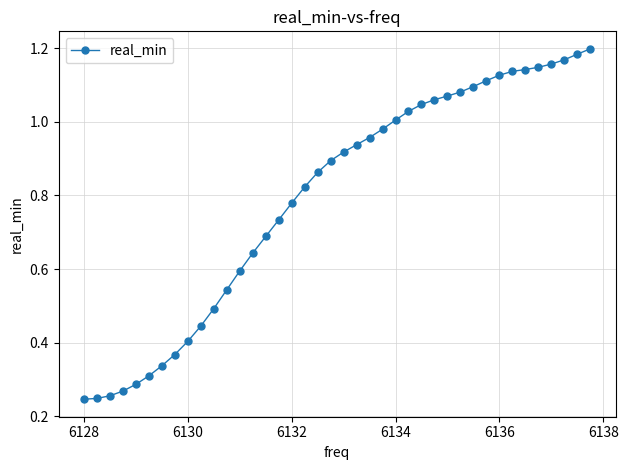

What is the sum of all values?

31.8